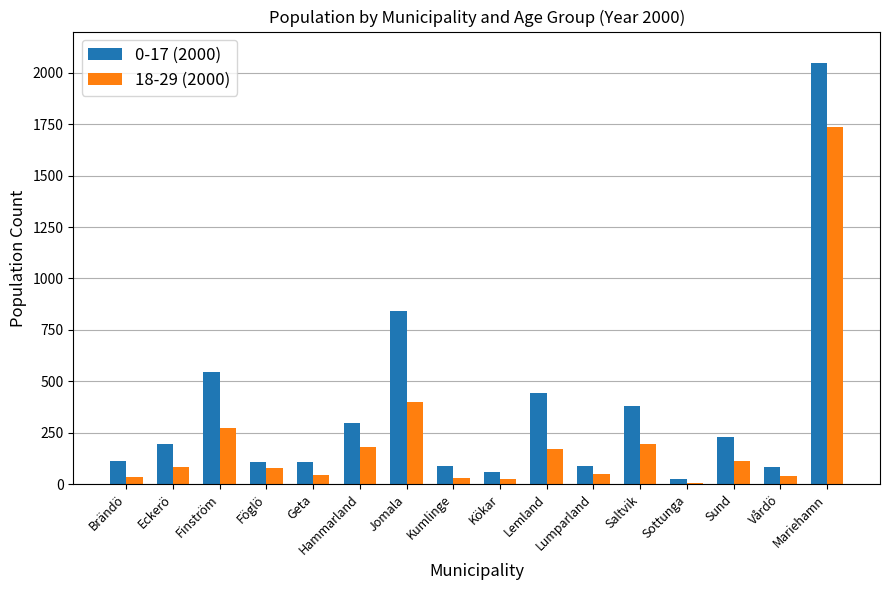

Does the chart contain stacked bars?

No